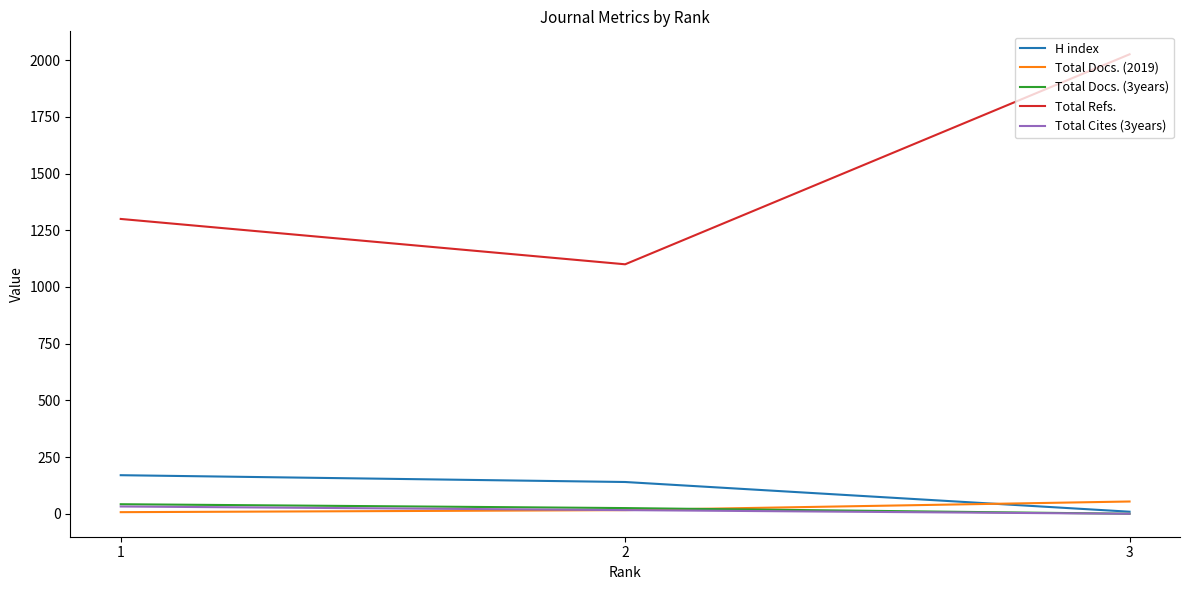

At which label does H index reach its minimum?

3